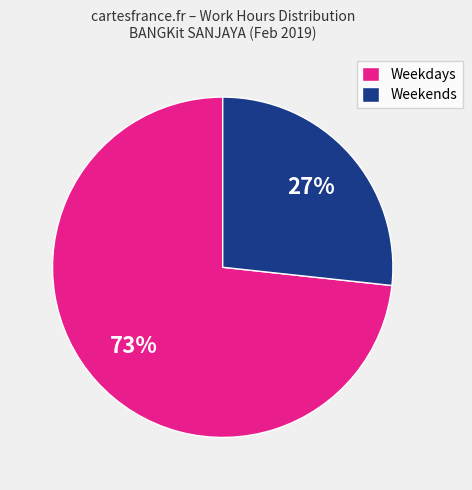

To the nearest percent, what portion does Weekdays represent?

73%